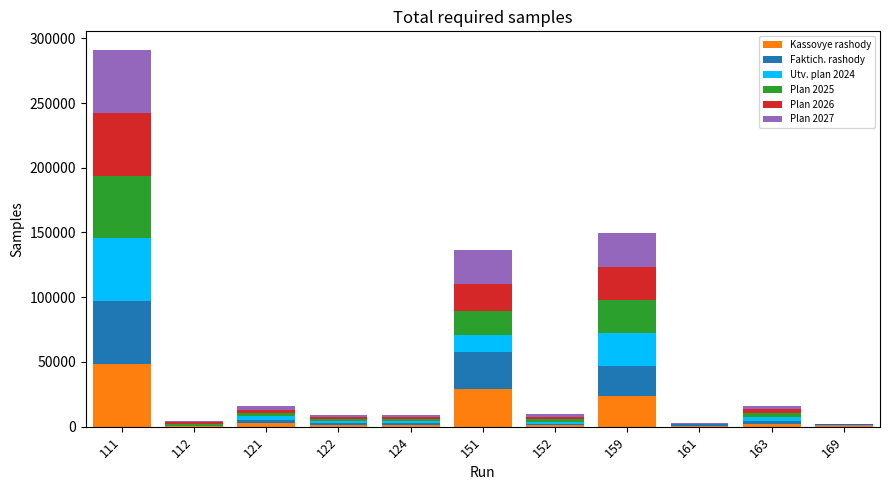

What is the highest value of the Kassovye rashody series?

48475.0